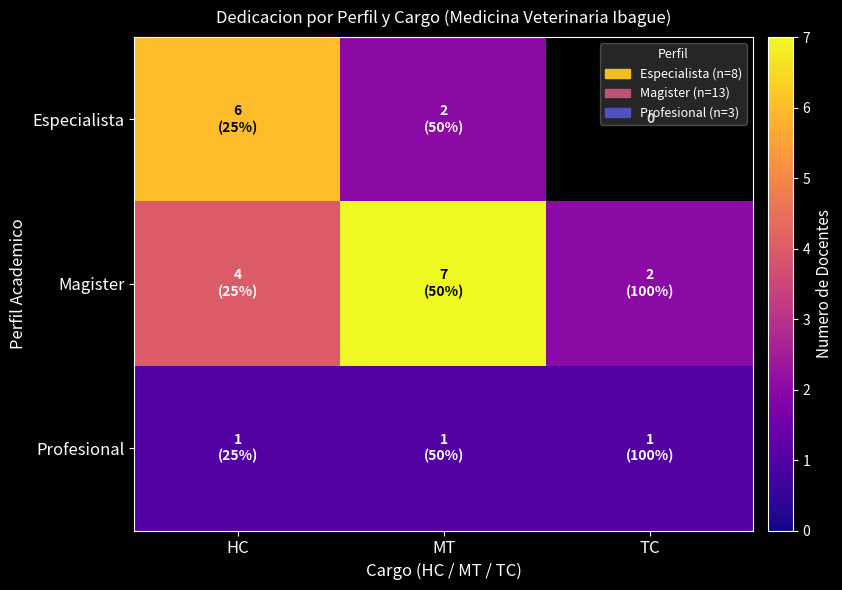

What is the total value across all series at HC?

11.0